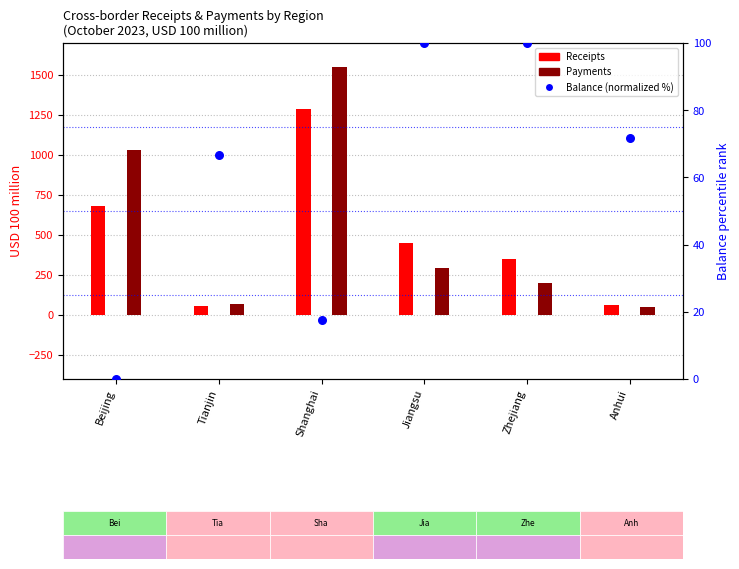

Is the value of Payments at Beijing greater than the value of Receipts at Tianjin?

Yes